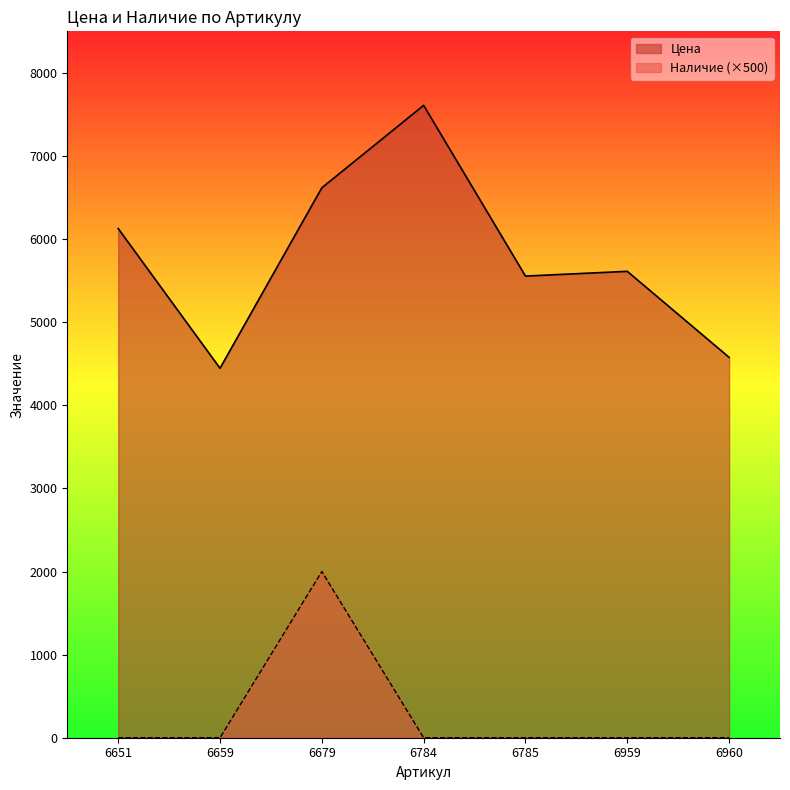

True or false: Наличие and Цена intersect in this chart.

False